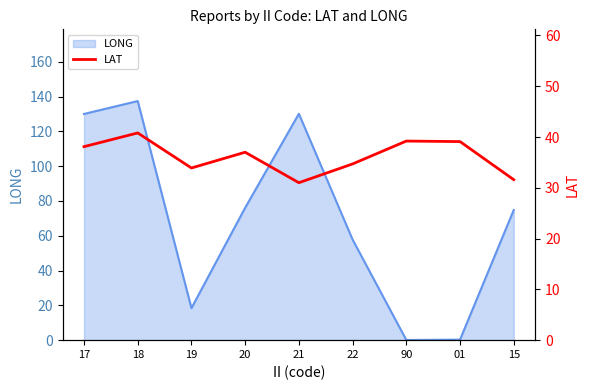

True or false: the data has more than 1 interior local peaks.

True